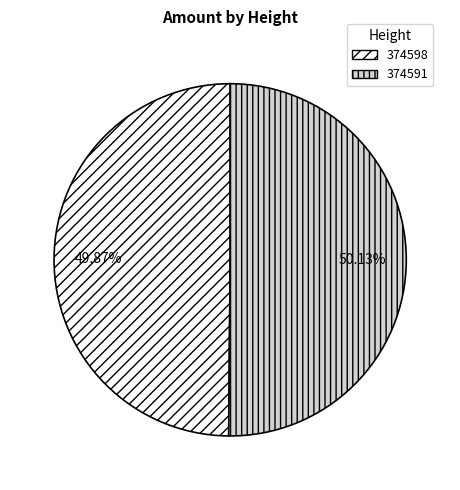

Does any single category account for the majority?

Yes